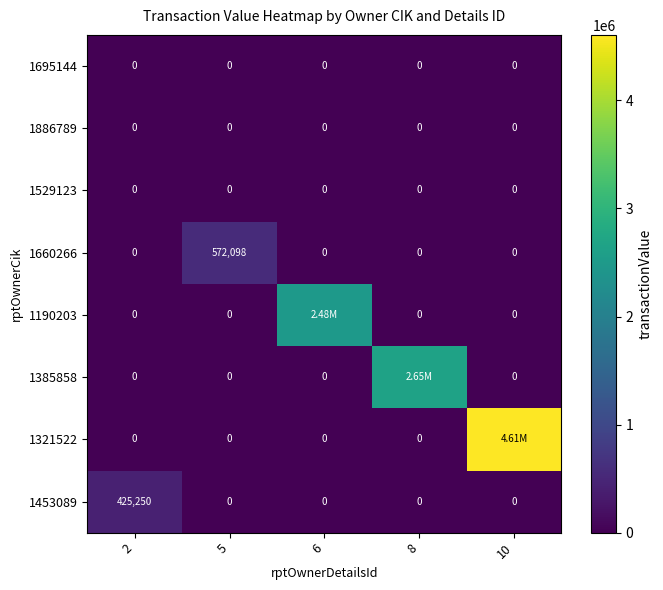

Between 2 and 5, which is larger?

2